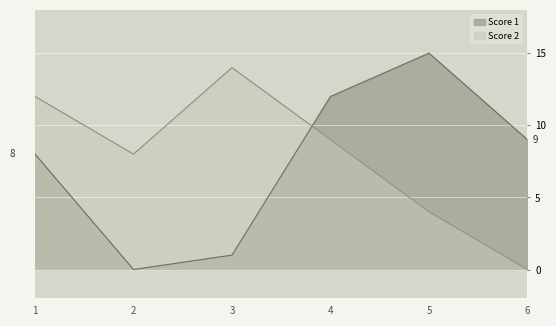

Between 6 and 4, which is larger?

4